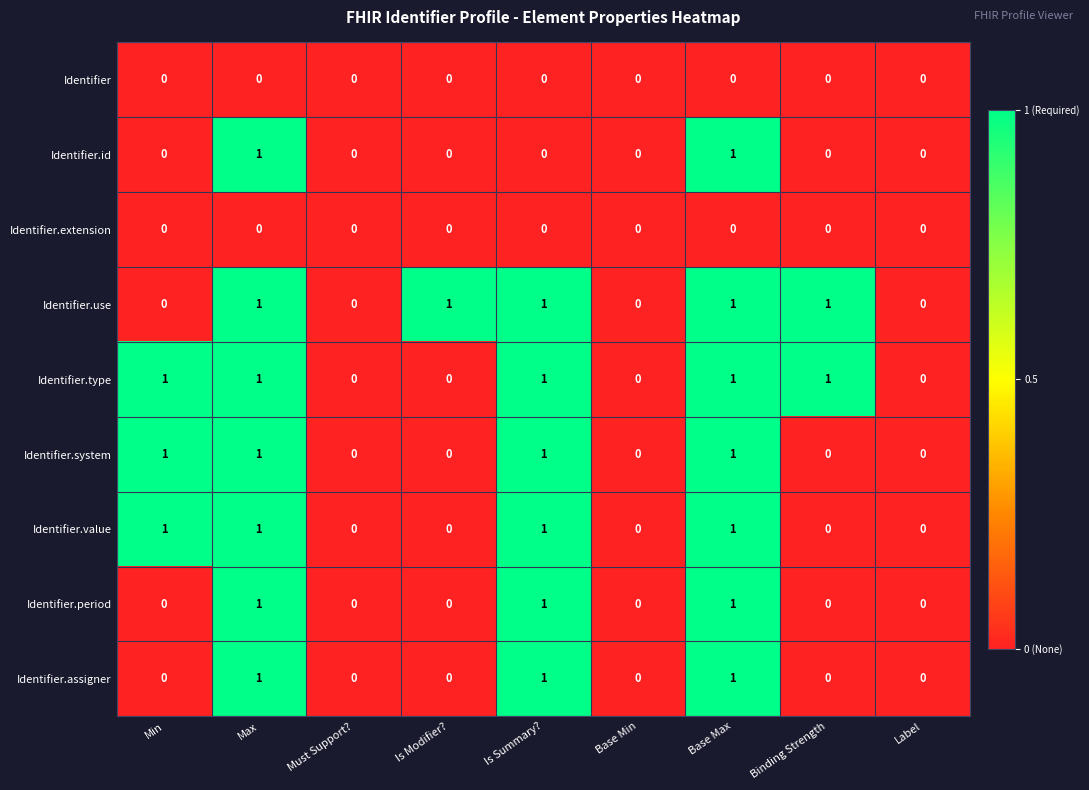

What is the sum of all Identifier.use values?

5